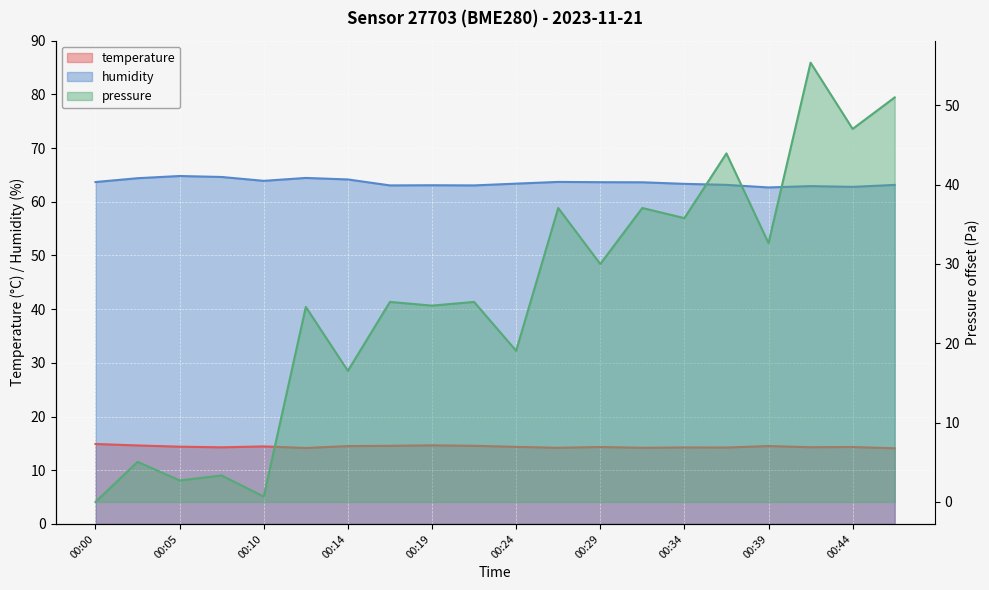

Rank the series by their average value, from lowest to highest.

temperature, pressure_scaled, humidity